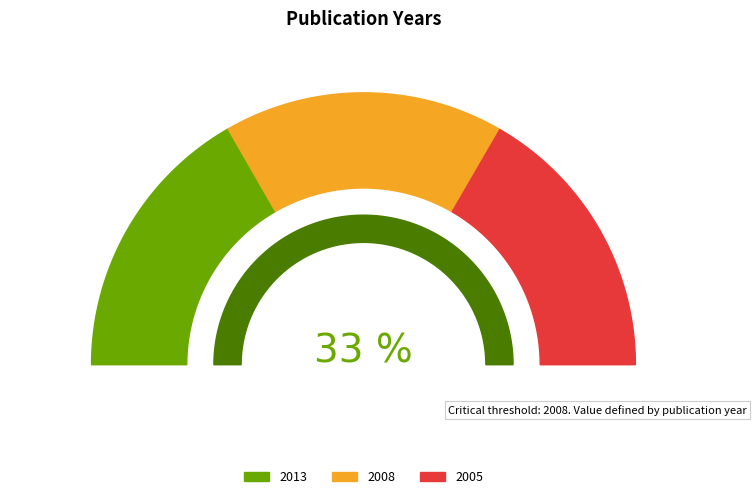

Does 2005 account for over 50% of the chart?

No